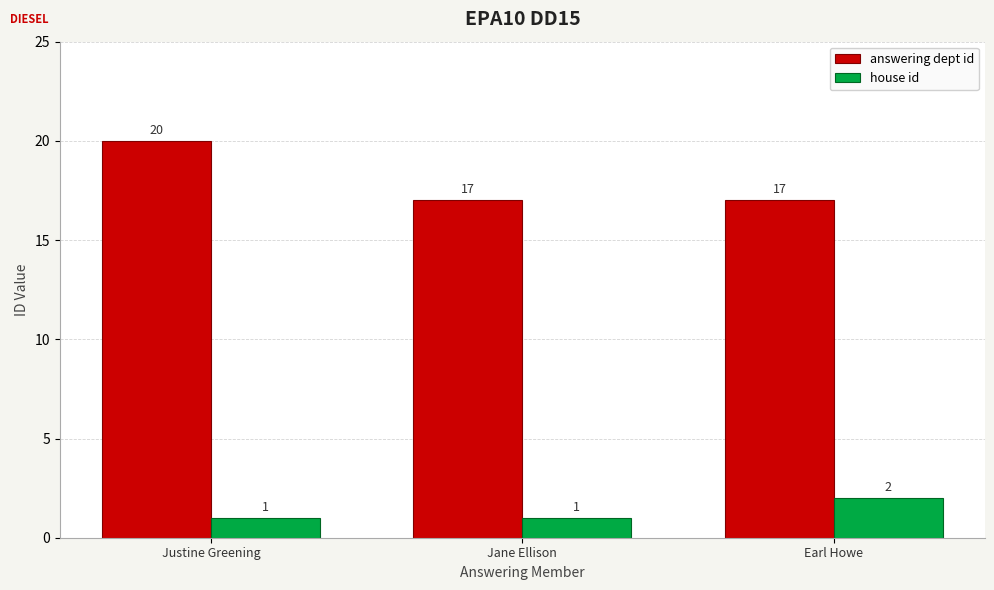

What is the smallest value displayed?

1